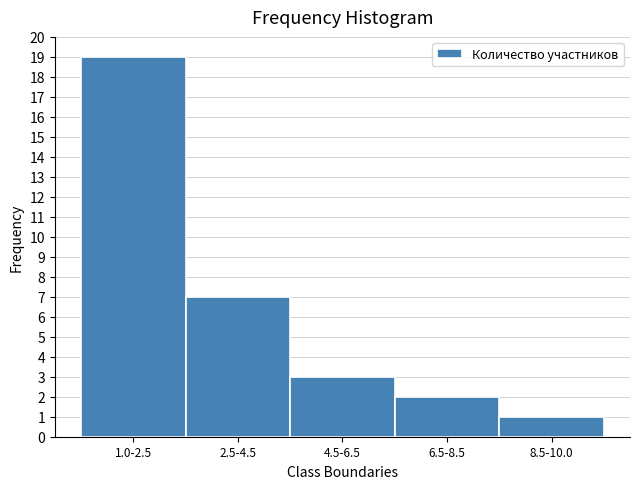

Reading left to right, transcribe all the data shown in this chart.

19	7	3	2	1